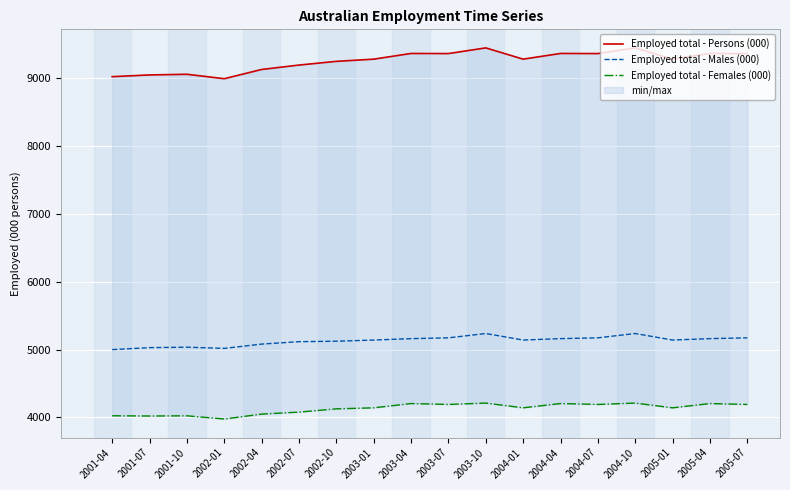

True or false: Employed total - Males (000) has more than 1 points higher than both neighbors.

True